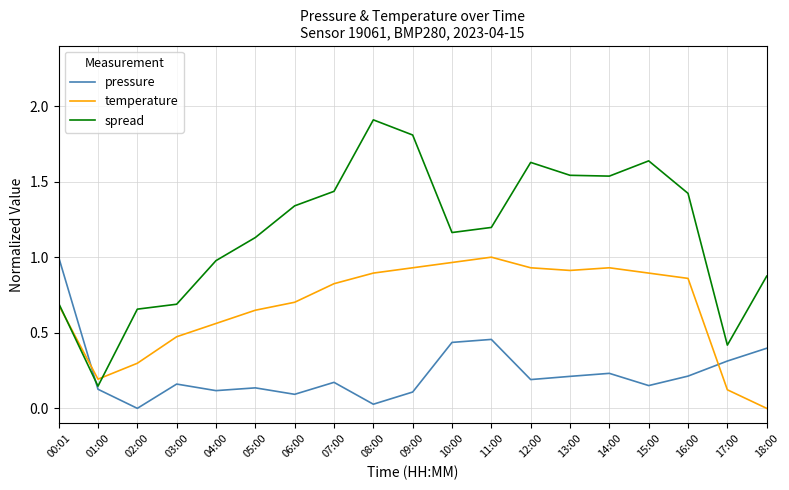

What are all the series names shown in the legend?

pressure, temperature, spread